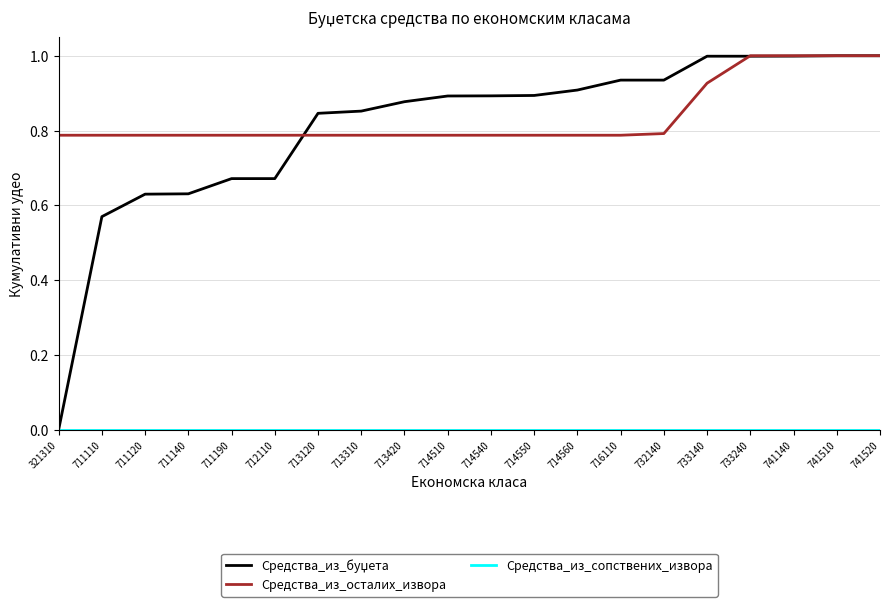

True or false: Средства_из_осталих_извора has a value of 0.8 at 713120.

True